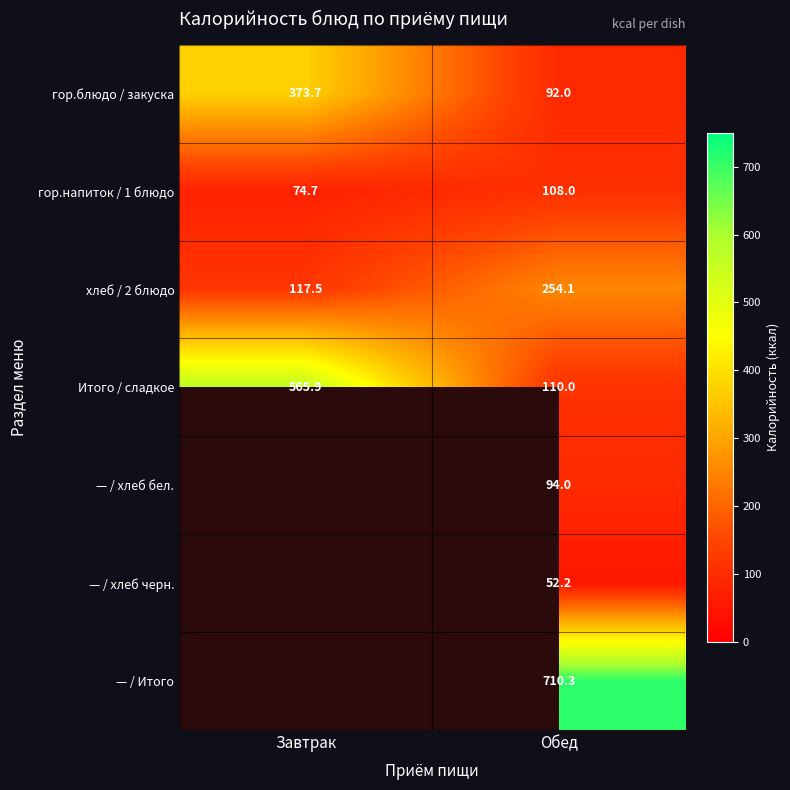

What is the approximate value of Итого / сладкое at Завтрак?

565.9